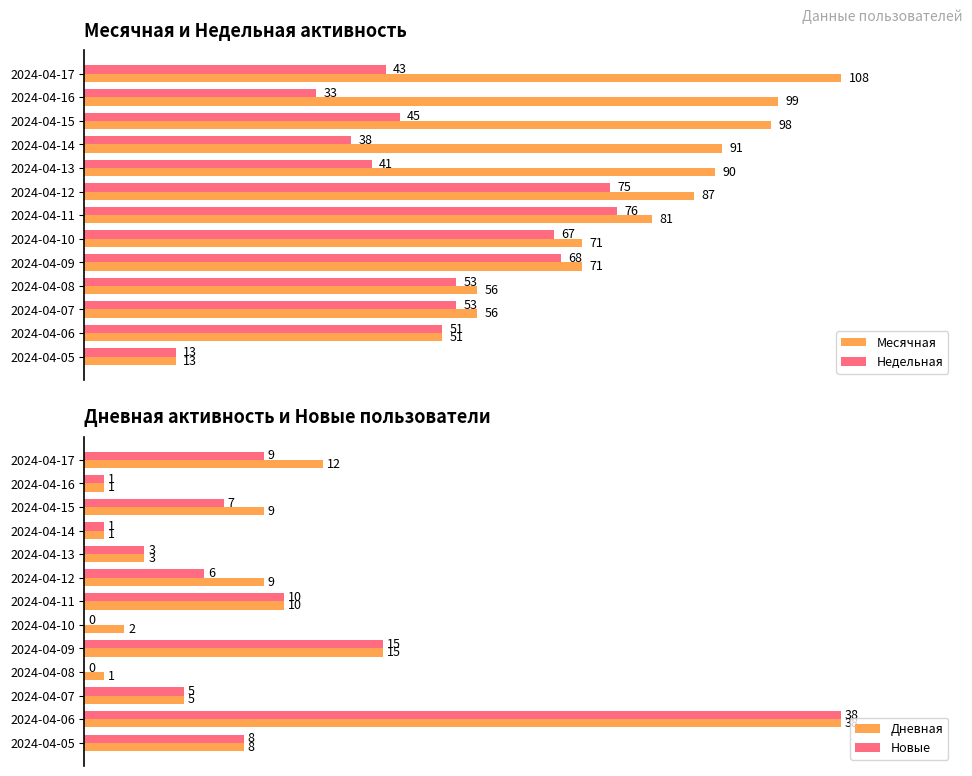

Rank the series by their maximum value, from highest to lowest.

Месячная, Недельная, Дневная, Новые